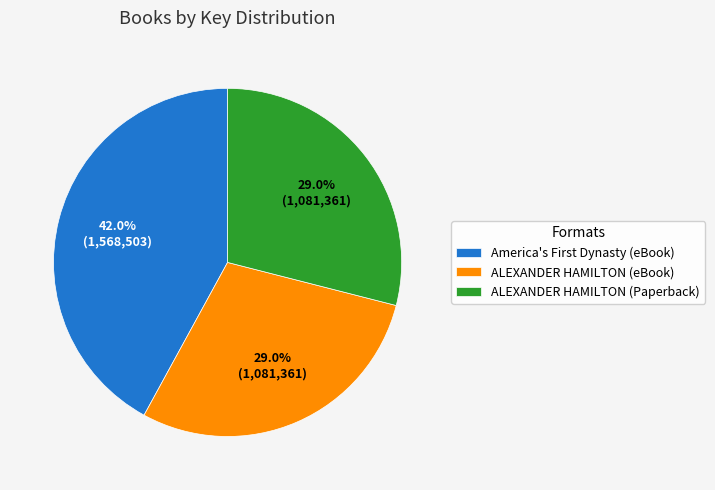

To the nearest percent, what is the difference between the largest and smallest slice percentages?

13%